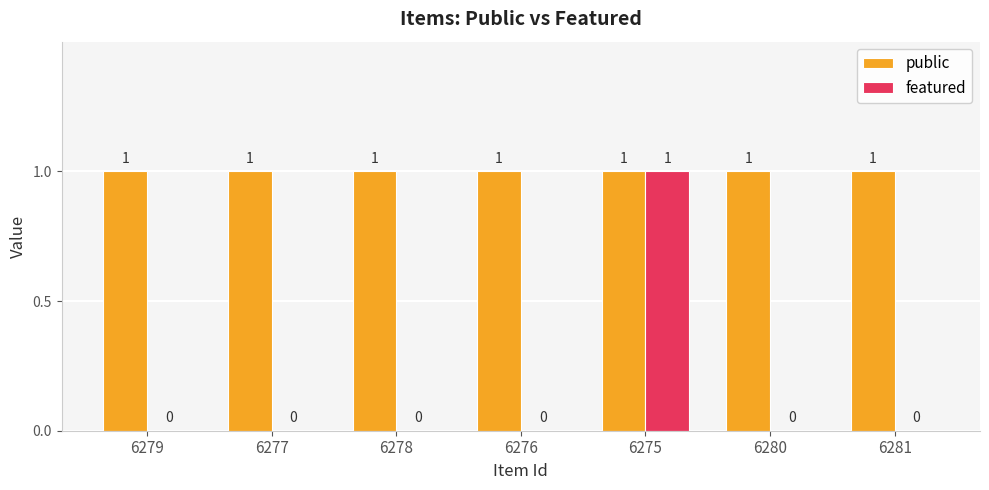

How many featured values are between 0 and 1?

7